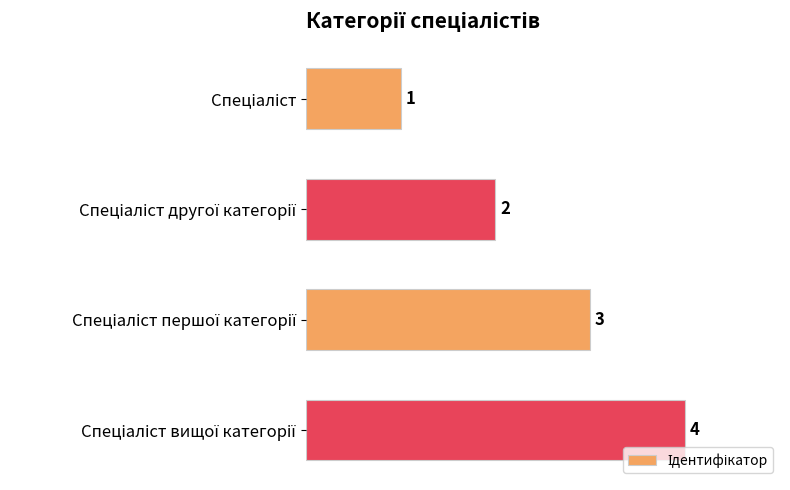

What is the value of the 3rd bar from the top?

3